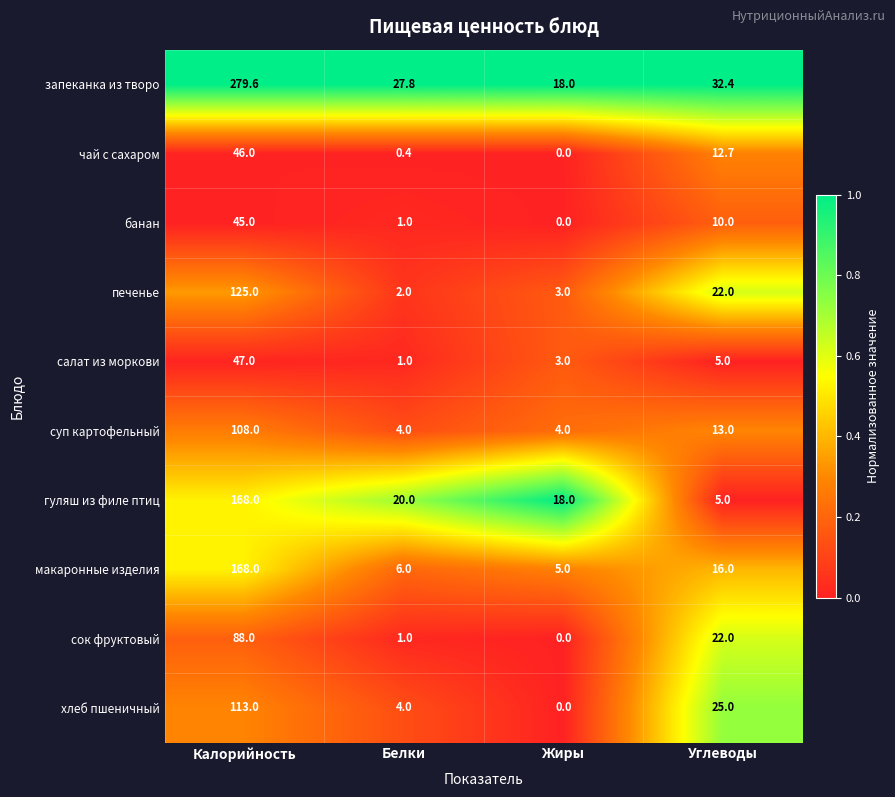

The value of банан at Углеводы is 10.0. True or false?

True